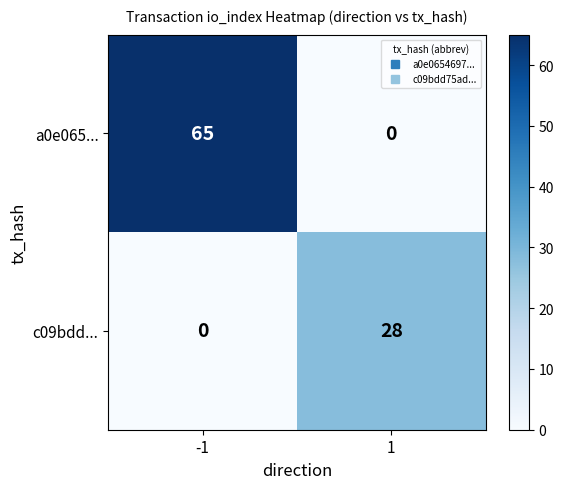

What is the sum of the a0e065... values at 1 and -1?

65